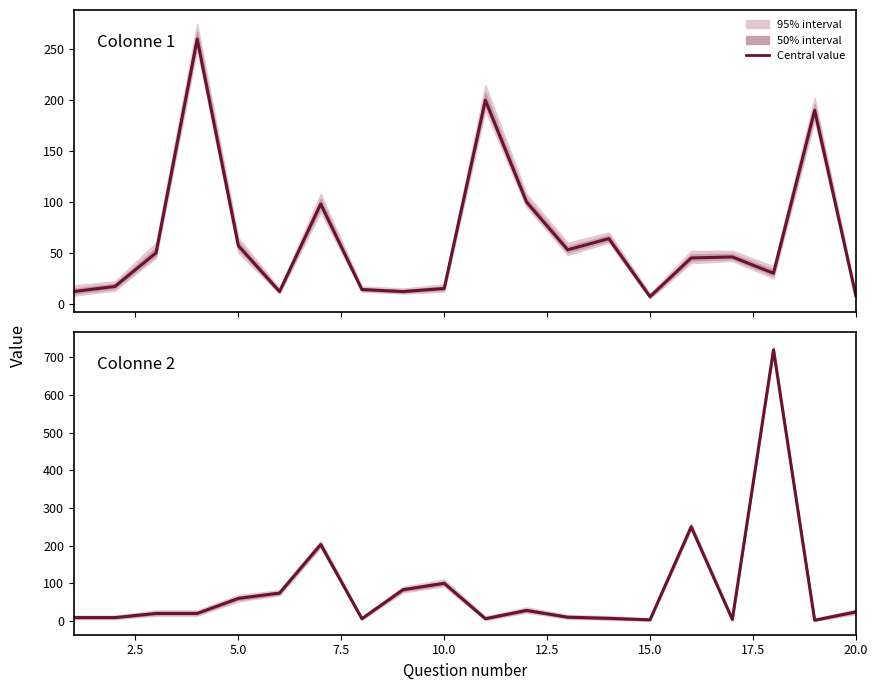

Which series changed the most between 2.5 and 20.0?

Colonne 2